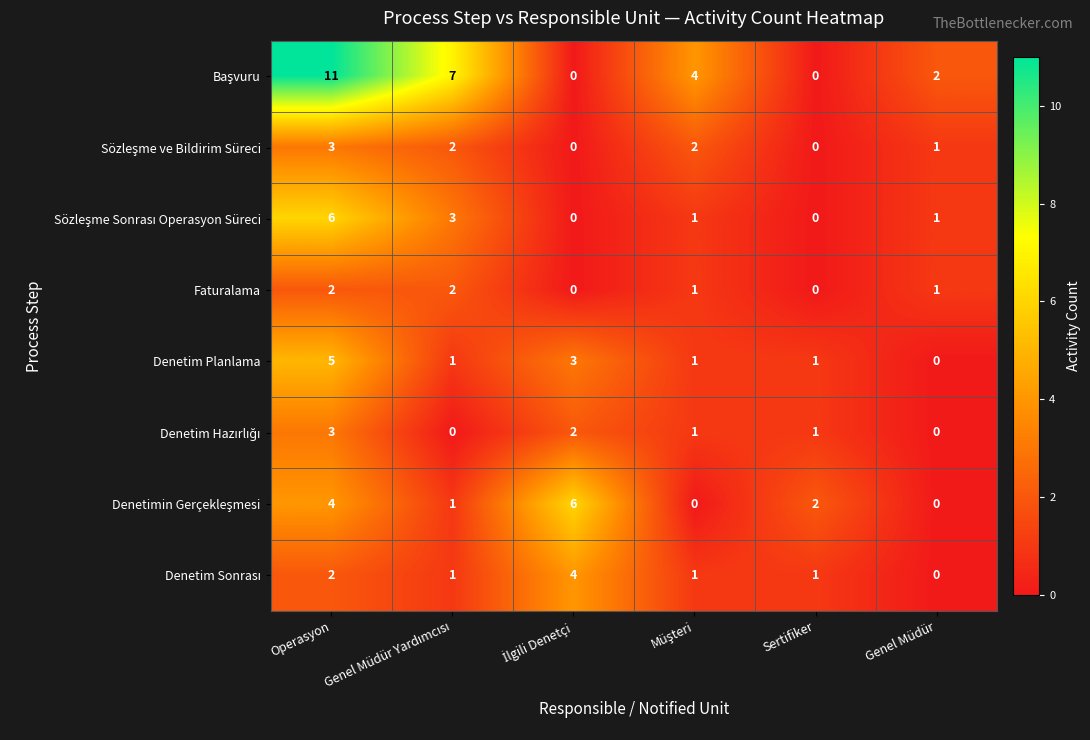

What is the difference between the second highest and minimum values in the Denetim Planlama series?

3